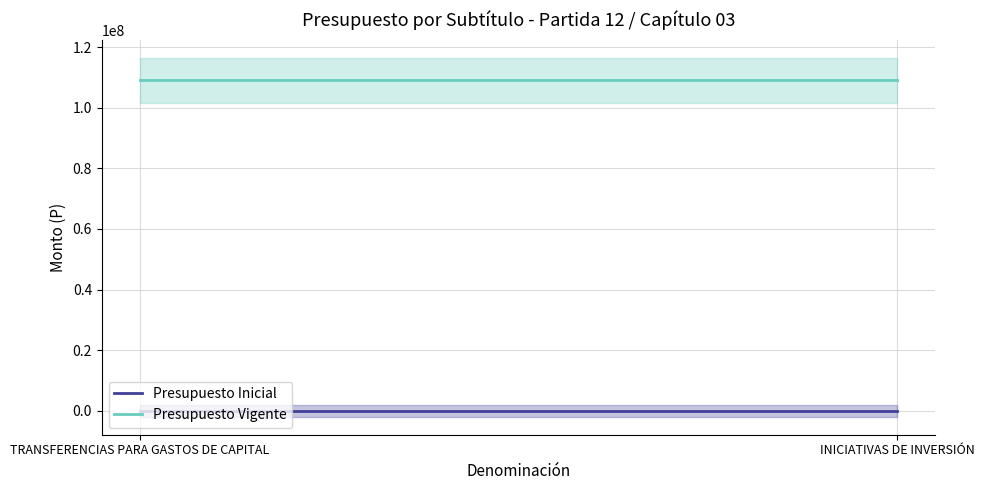

List the series in order of their overall mean, highest first.

Presupuesto Vigente, Presupuesto Inicial